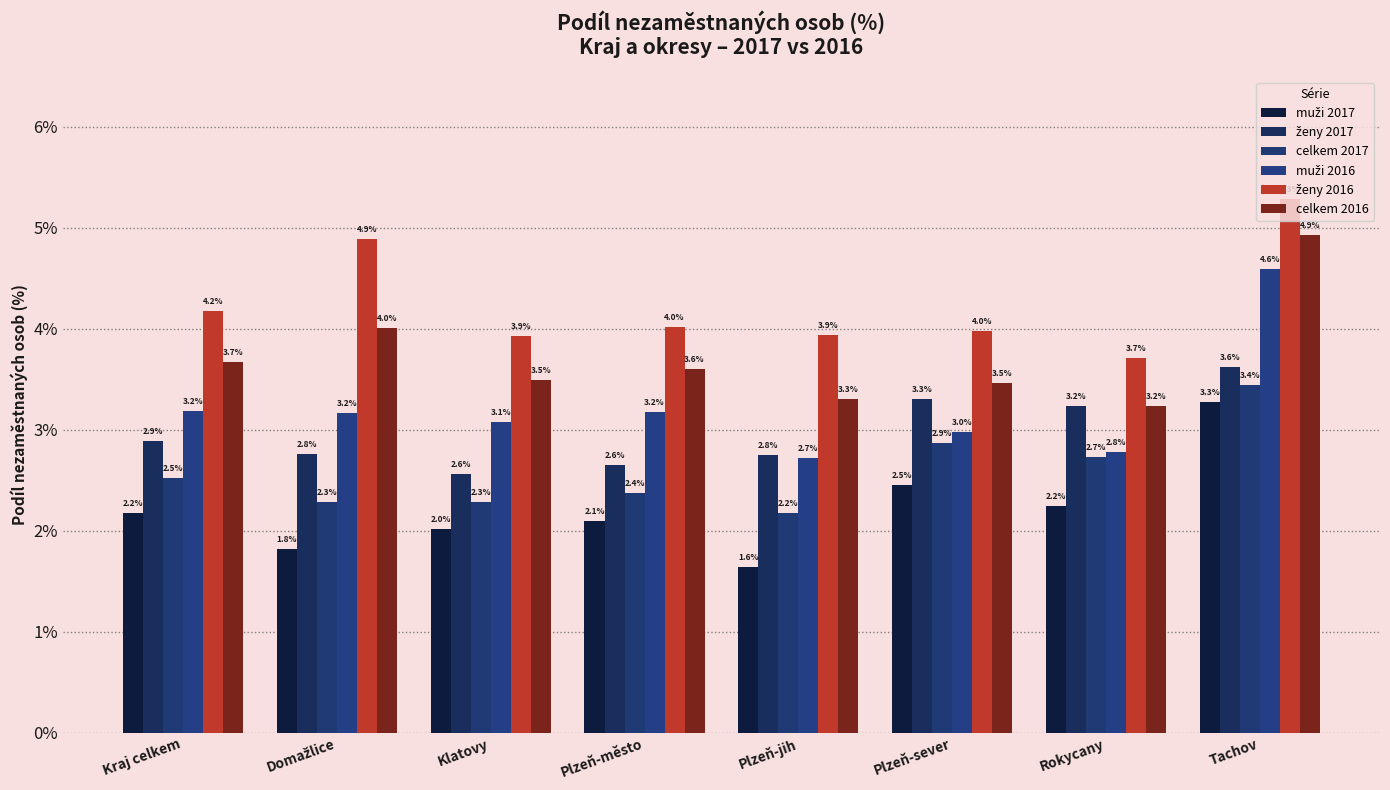

Reading left to right, transcribe all the data shown in this chart.

muži 2017: Kraj celkem=2.2	Domažlice=1.8	Klatovy=2.0	Plzeň-město=2.1	Plzeň-jih=1.6	Plzeň-sever=2.5	Rokycany=2.2	Tachov=3.3
ženy 2017: Kraj celkem=2.9	Domažlice=2.8	Klatovy=2.6	Plzeň-město=2.6	Plzeň-jih=2.8	Plzeň-sever=3.3	Rokycany=3.2	Tachov=3.6
celkem 2017: Kraj celkem=2.5	Domažlice=2.3	Klatovy=2.3	Plzeň-město=2.4	Plzeň-jih=2.2	Plzeň-sever=2.9	Rokycany=2.7	Tachov=3.4
muži 2016: Kraj celkem=3.2	Domažlice=3.2	Klatovy=3.1	Plzeň-město=3.2	Plzeň-jih=2.7	Plzeň-sever=3.0	Rokycany=2.8	Tachov=4.6
ženy 2016: Kraj celkem=4.2	Domažlice=4.9	Klatovy=3.9	Plzeň-město=4.0	Plzeň-jih=3.9	Plzeň-sever=4.0	Rokycany=3.7	Tachov=5.3
celkem 2016: Kraj celkem=3.7	Domažlice=4.0	Klatovy=3.5	Plzeň-město=3.6	Plzeň-jih=3.3	Plzeň-sever=3.5	Rokycany=3.2	Tachov=4.9